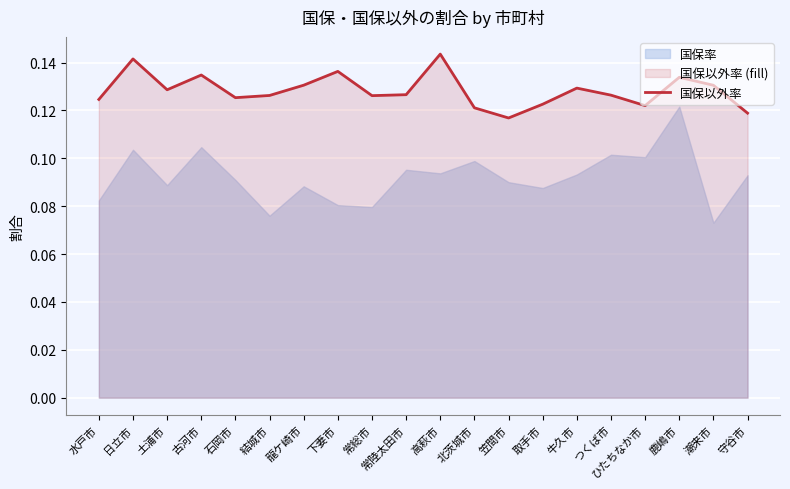

What is the label of the 13th point from the right?

下妻市